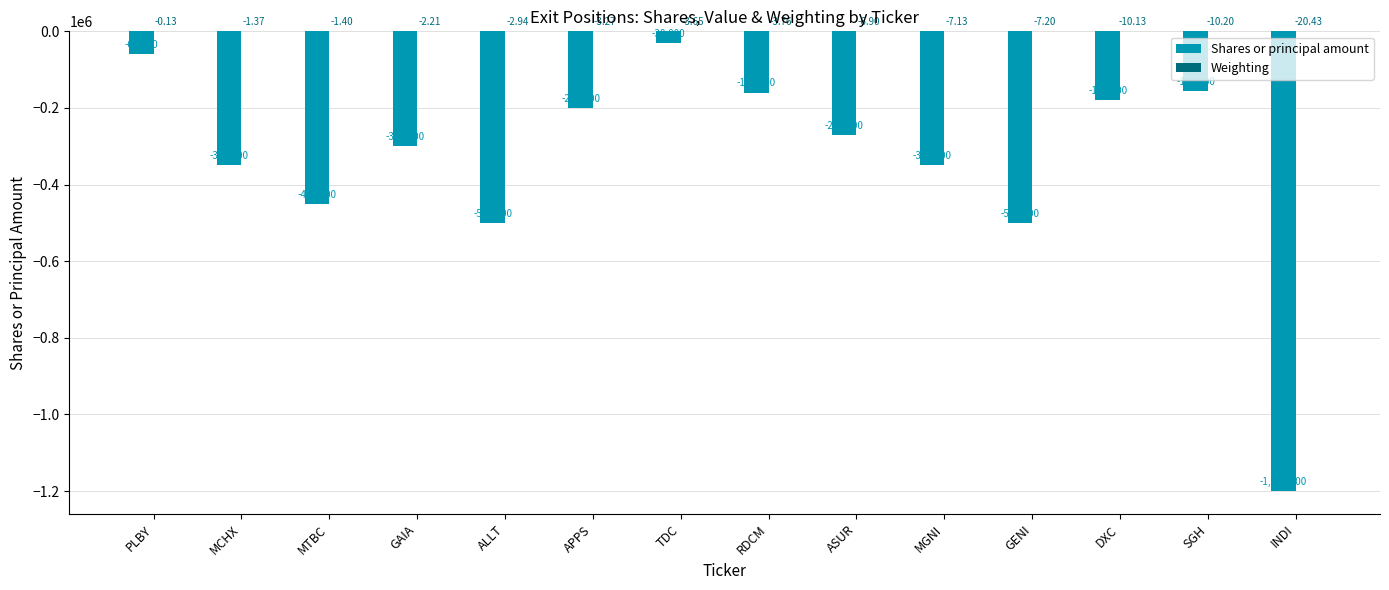

What is the spread (max minus min) of values at PLBY?

59999.9